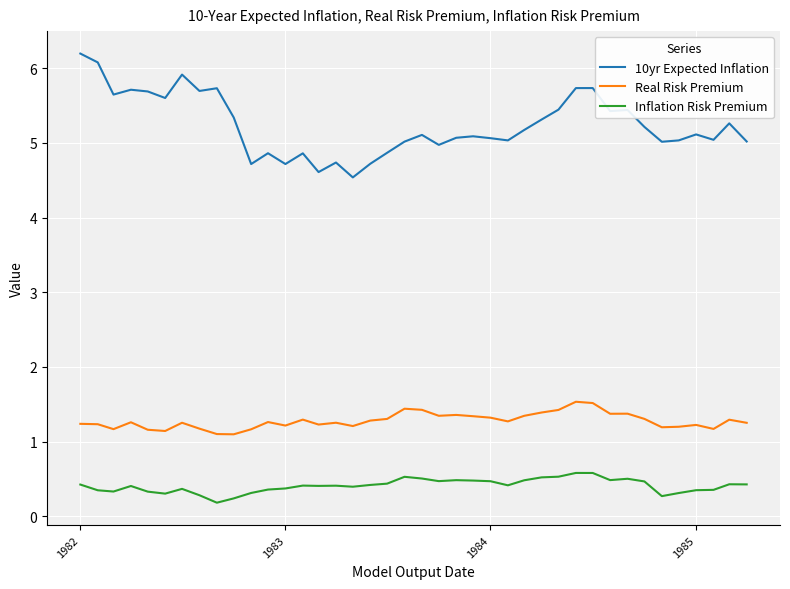

What is the sum of all Inflation Risk Premium values?

16.3